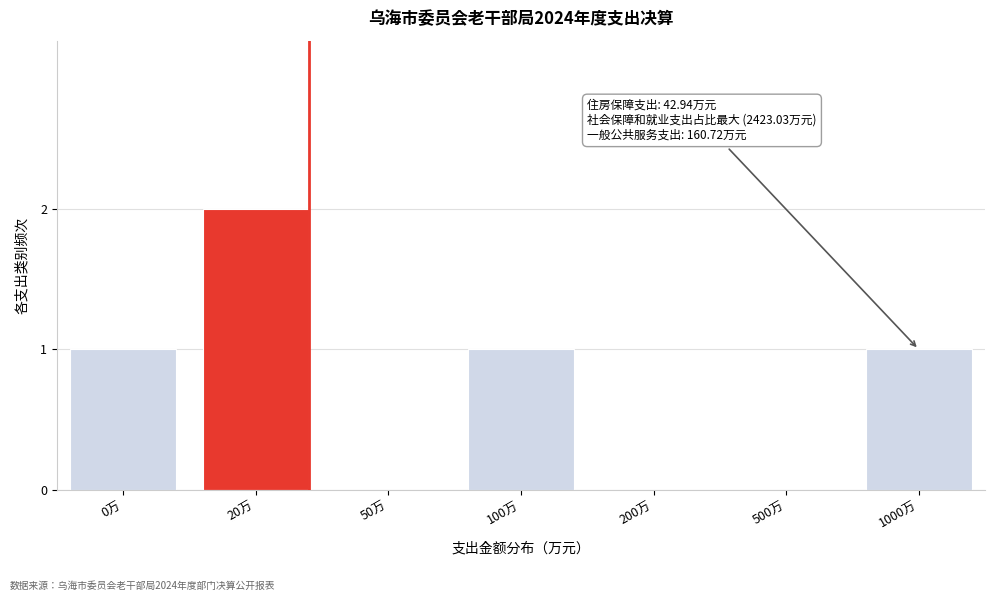

Reading left to right, list all the values displayed in this chart.

0万=1	20万=2	50万=0	100万=1	200万=0	500万=0	1000万=1